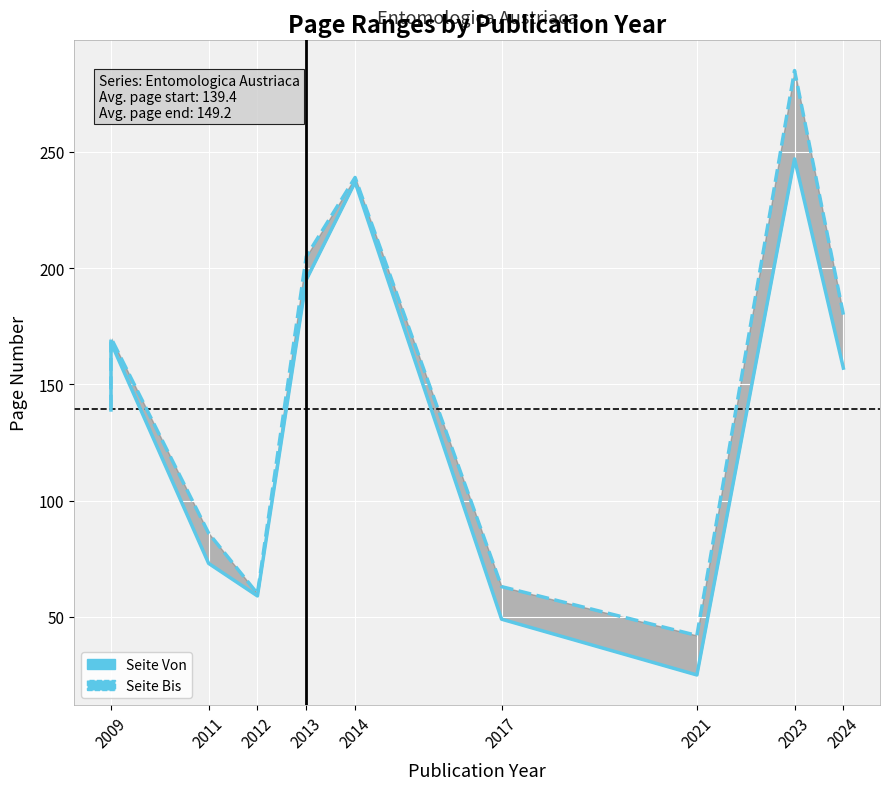

What is the value of the Seite Von point at the 2nd from the left?

139